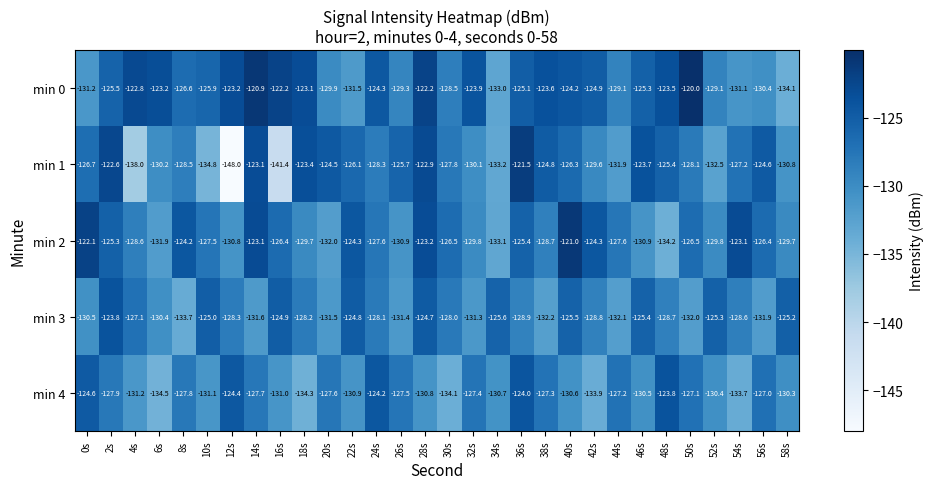

What is the minimum value for min 2?

-134.2